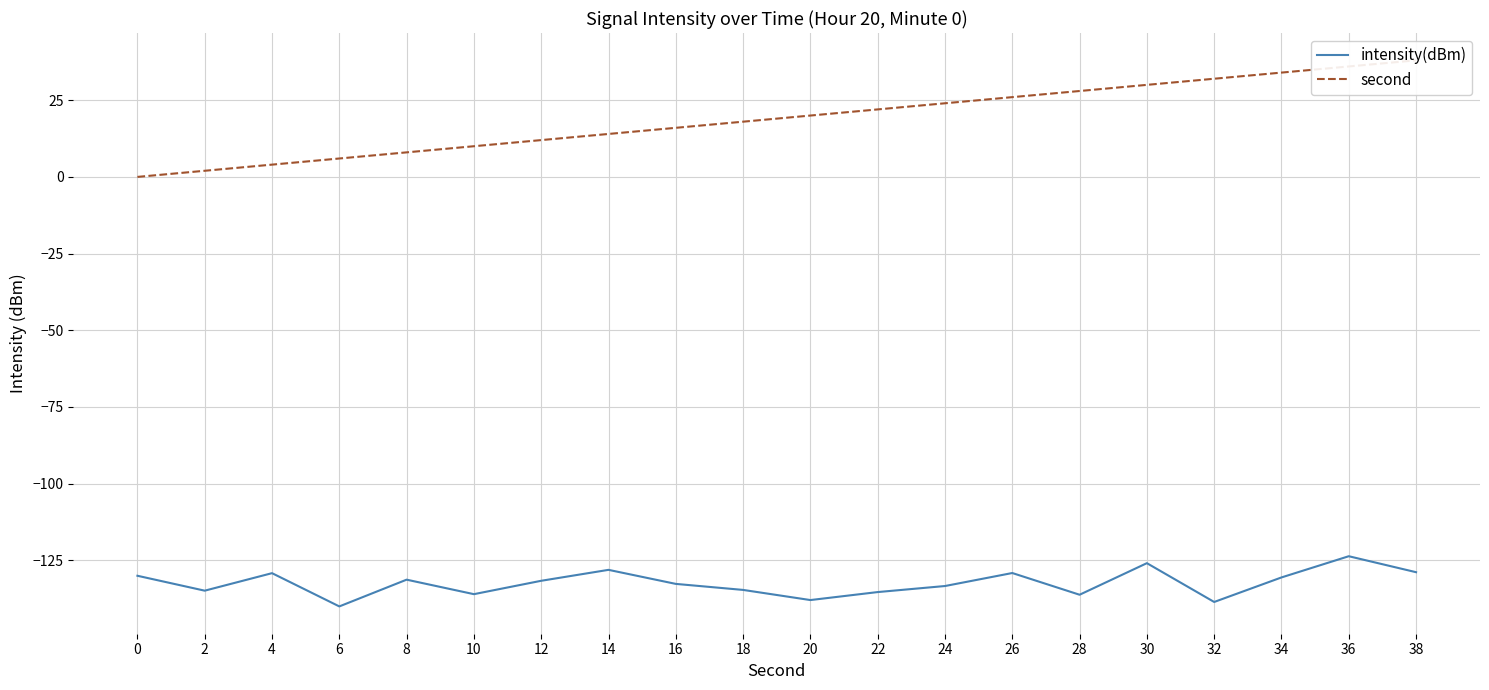

The second series shows 28.0 at 28. True or false?

True